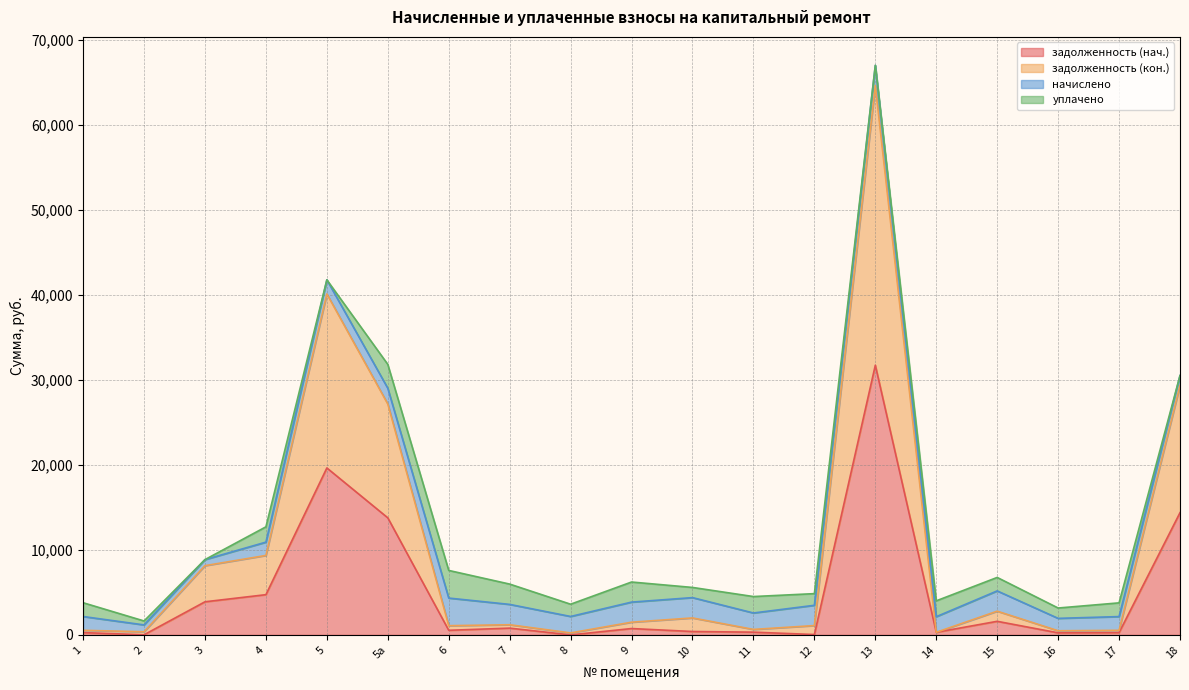

At which category is the sum across all series the highest?

13